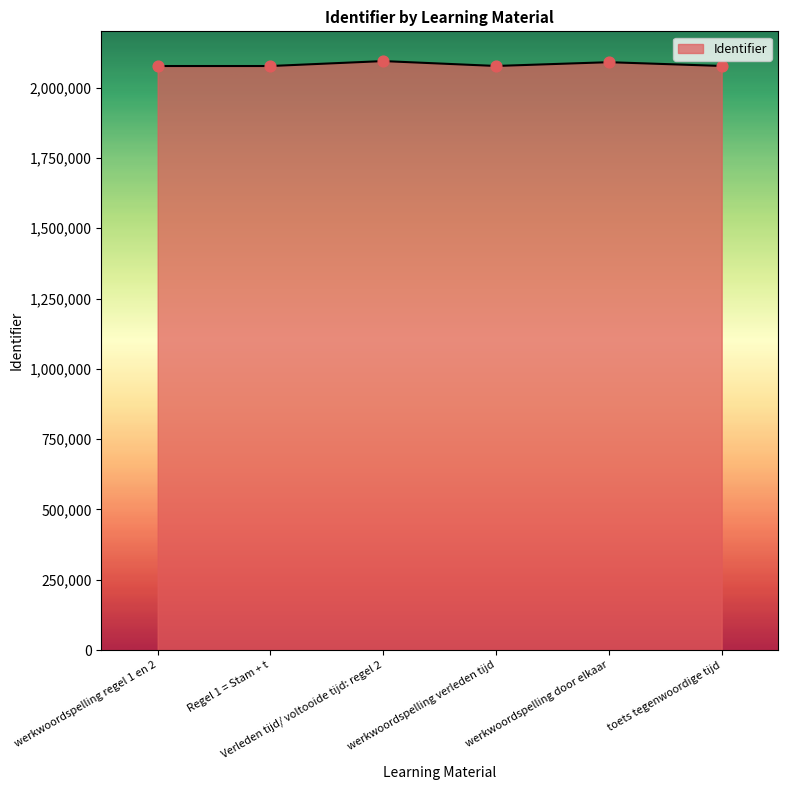

What is the minimum value shown in the chart?

2076675